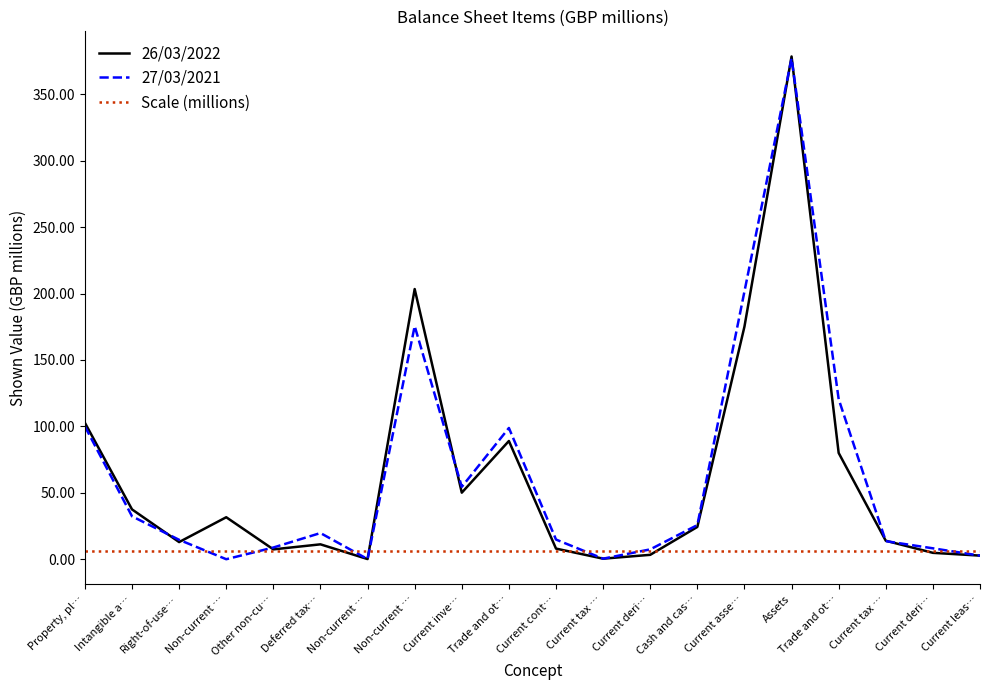

What is the difference between the second highest and second lowest values in the 26/03/2022 series?

203.0